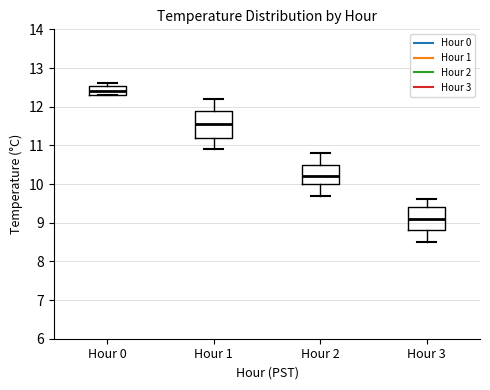

Reading left to right, read every box against the y-axis: the position of its median line, the range the box covers, and the ends of its whiskers. The values are not printed on the chart, so give them approximately, as read against the axis.

Hour 0: median 12.4, box 12.3 to 12.5, whiskers 12.3 to 12.6
Hour 1: median 11.6, box 11.2 to 11.9, whiskers 10.9 to 12.2
Hour 2: median 10.2, box 10.0 to 10.5, whiskers 9.7 to 10.8
Hour 3: median 9.1, box 8.8 to 9.4, whiskers 8.5 to 9.6